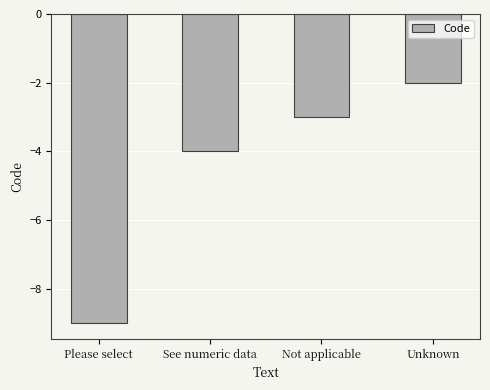

At which label is the value closest to -5?

See numeric data